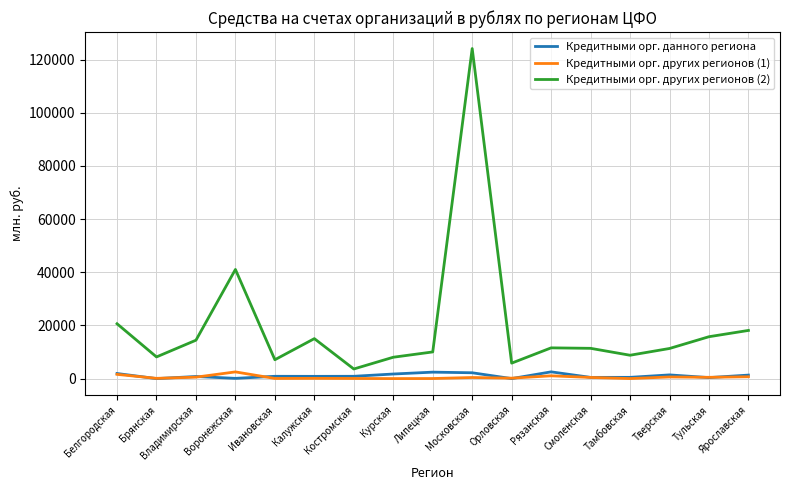

At which label does Кредитными орг. данного региона first exceed 865?

Белгородская